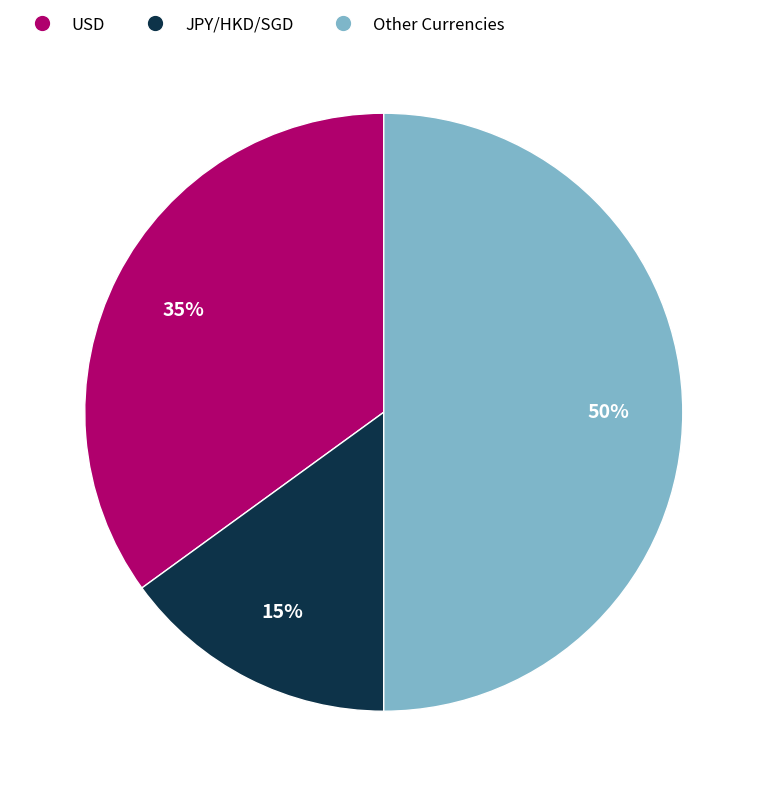

To the nearest percent, what is the difference between the largest and smallest slice percentages?

35%